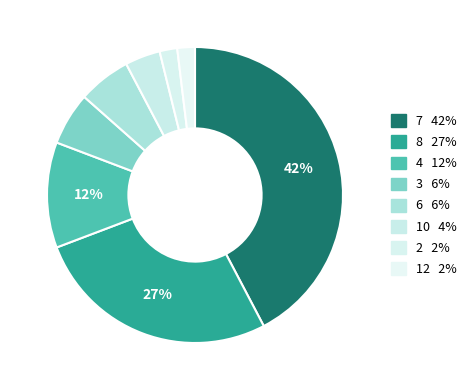

To the nearest percent, what is the difference between the largest and smallest slice percentages?

40%